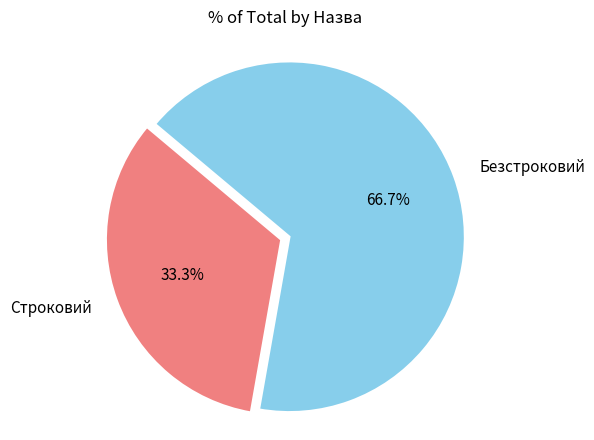

Which slice is the largest?

Безстроковий